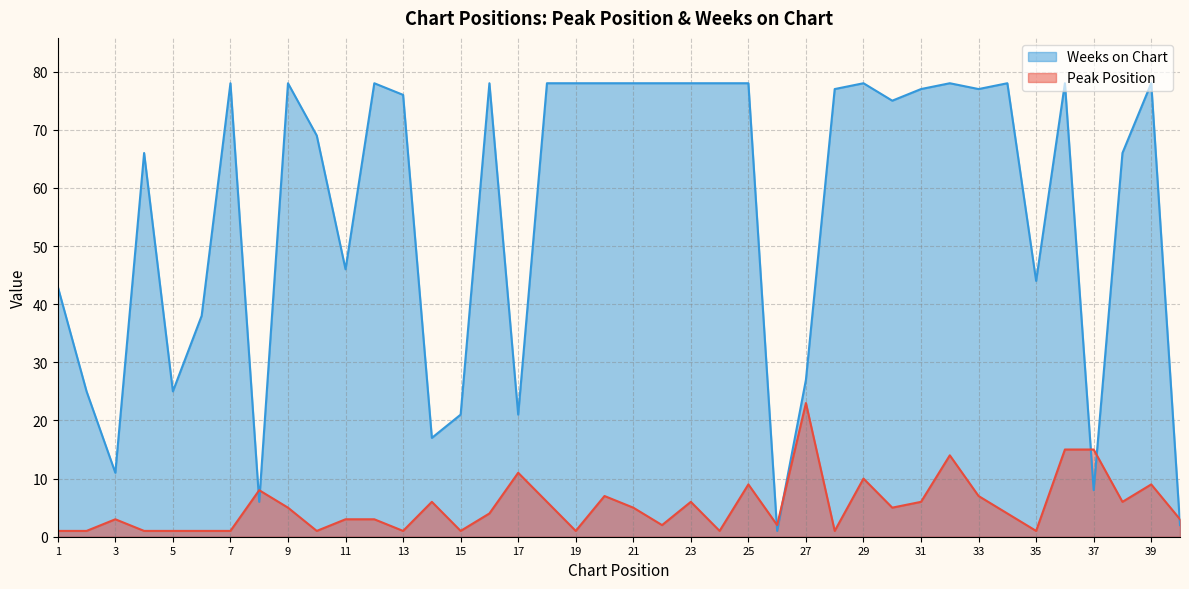

Which series has the largest total across all categories?

Weeks on Chart